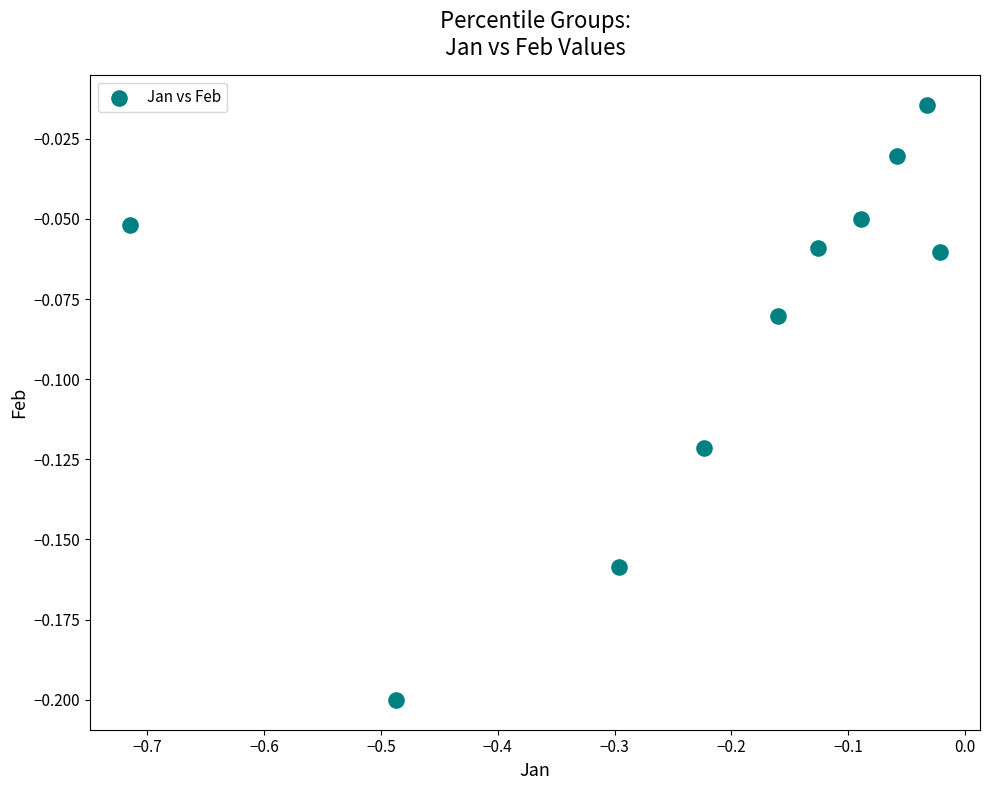

What is the range of X values (max minus min)?

0.7